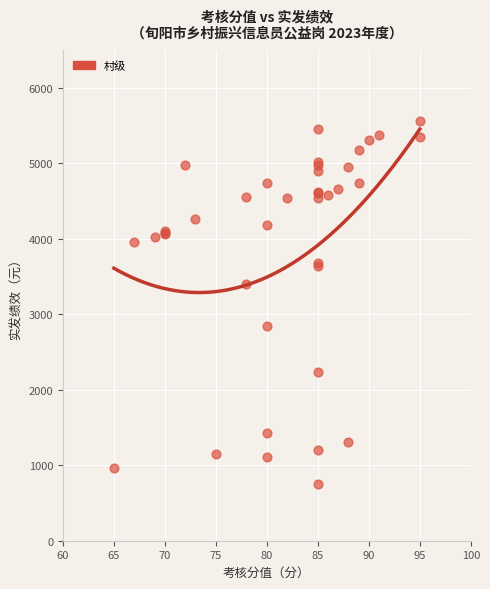

What Y value in the scatter plot is closest to 3157?

3404